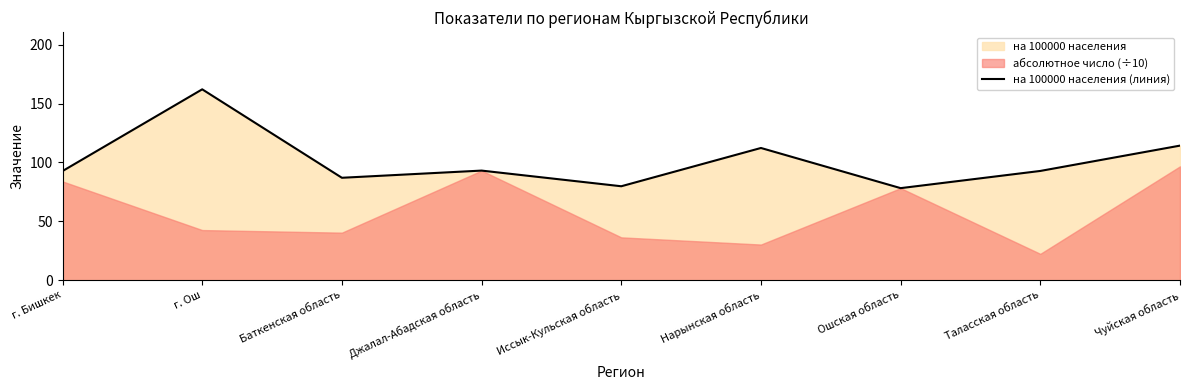

What is the average value?

101.4